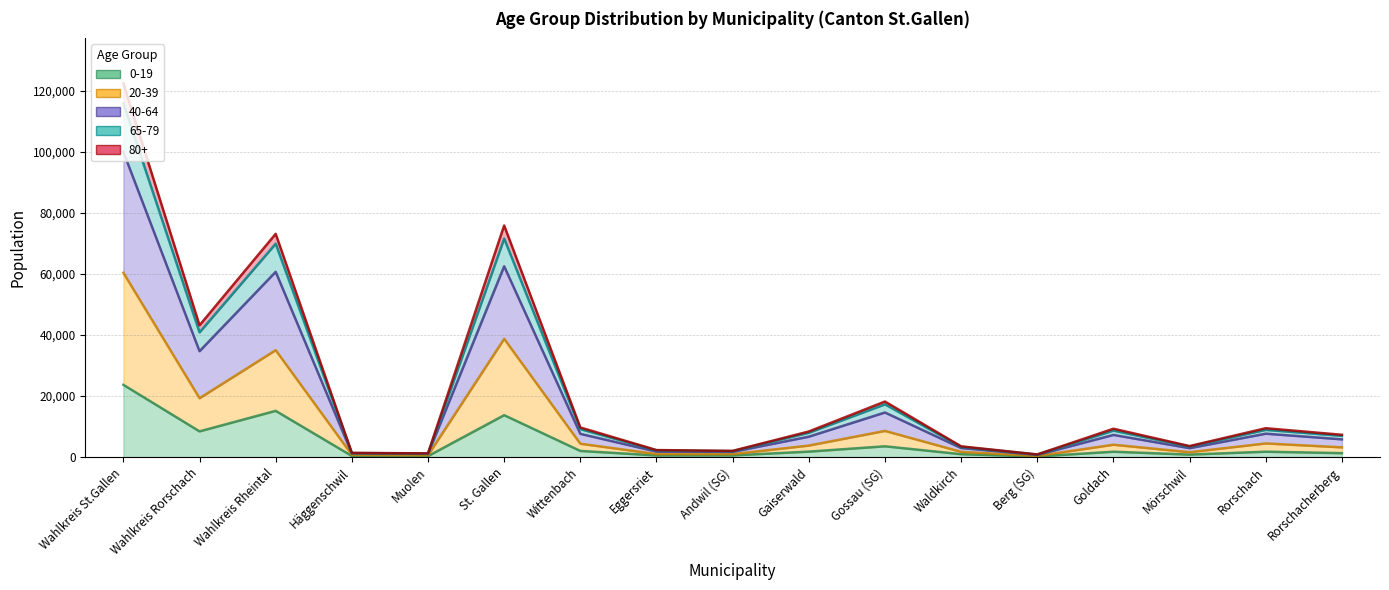

At which category does 65-79 reach its first local peak?

Wahlkreis Rheintal